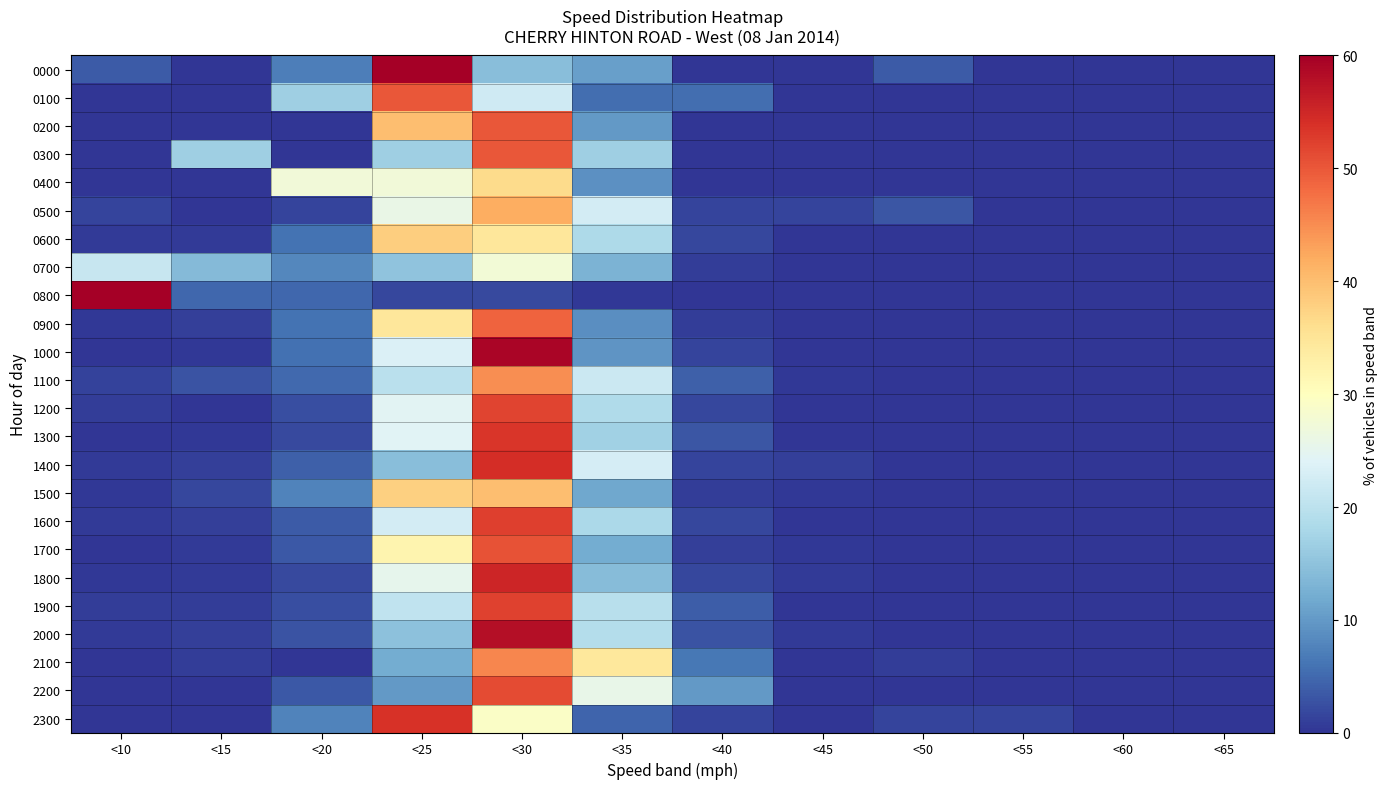

At which category does the chart reach its minimum across all series?

<15